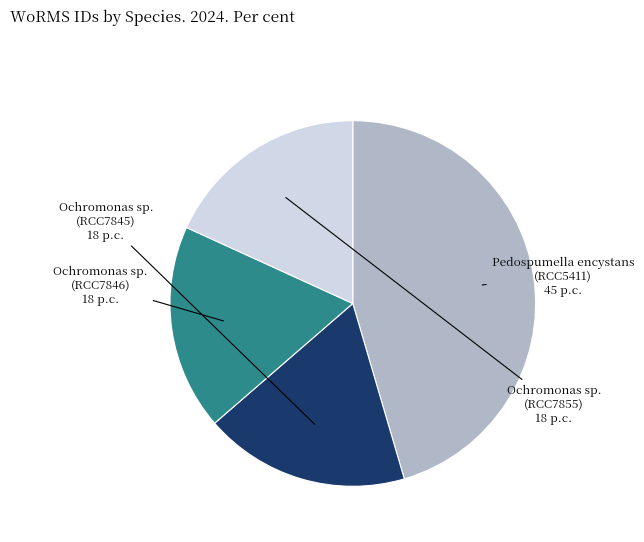

Is there any slice that represents more than half of the pie?

No